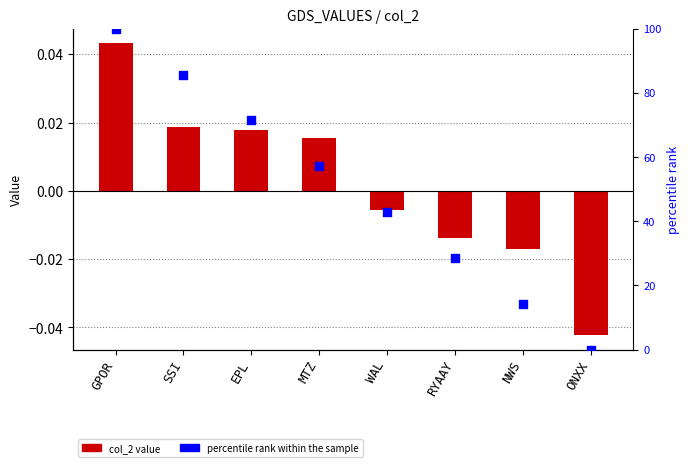

What are all the series names shown in the legend?

col_2, percentile rank within the sample